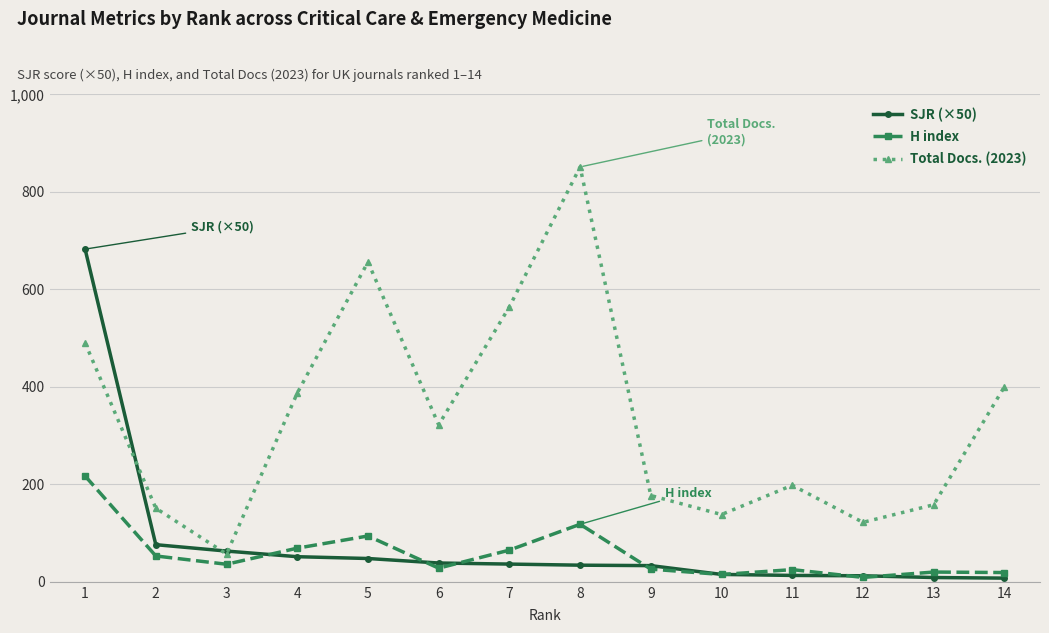

Which series has the widest spread of values?

Total Docs. (2023)